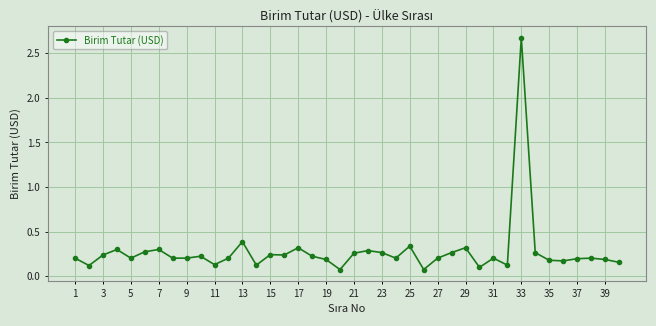

What is the value of the 11th point from the left?

0.1